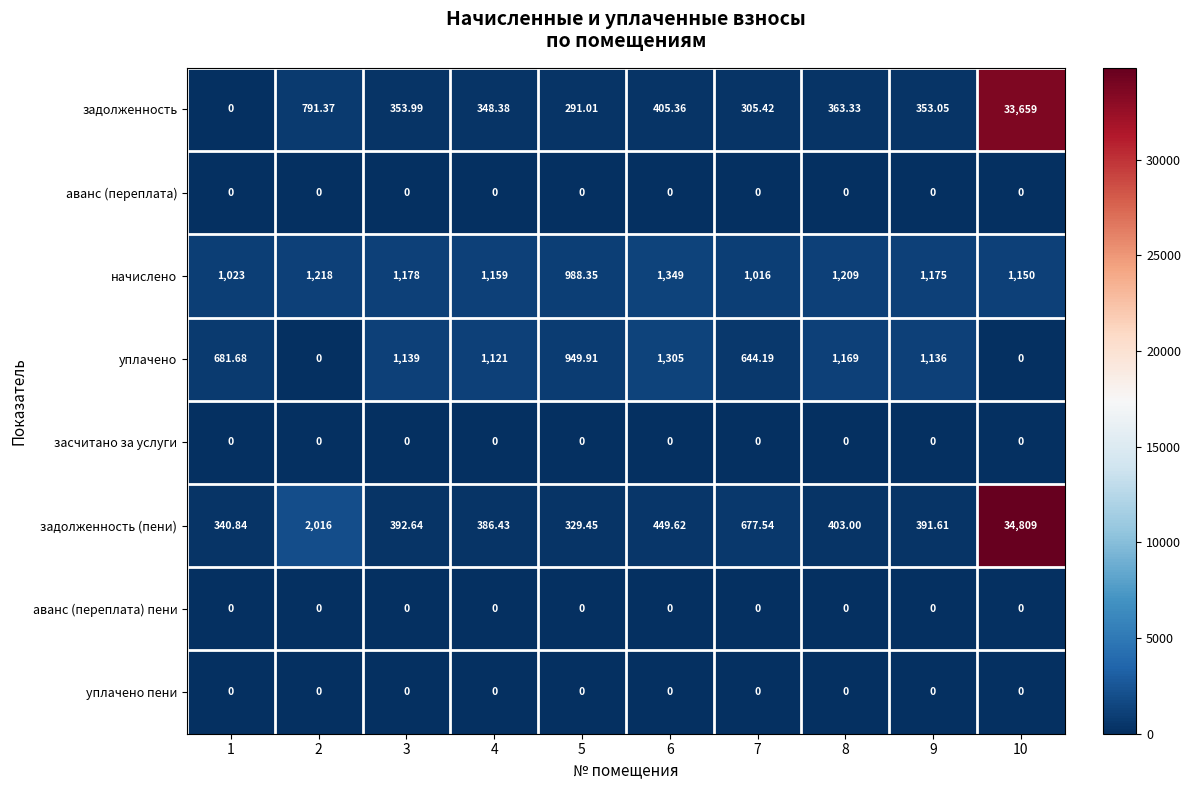

Which series has the largest total across all categories?

задолженность (пени)